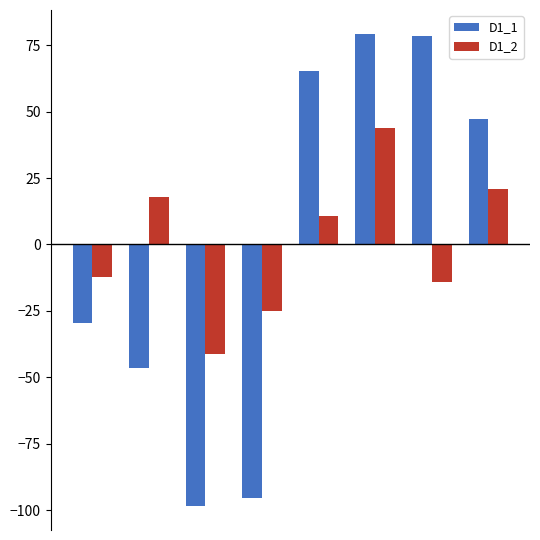

What is the difference between the second highest and minimum values in the D1_2 series?

62.0